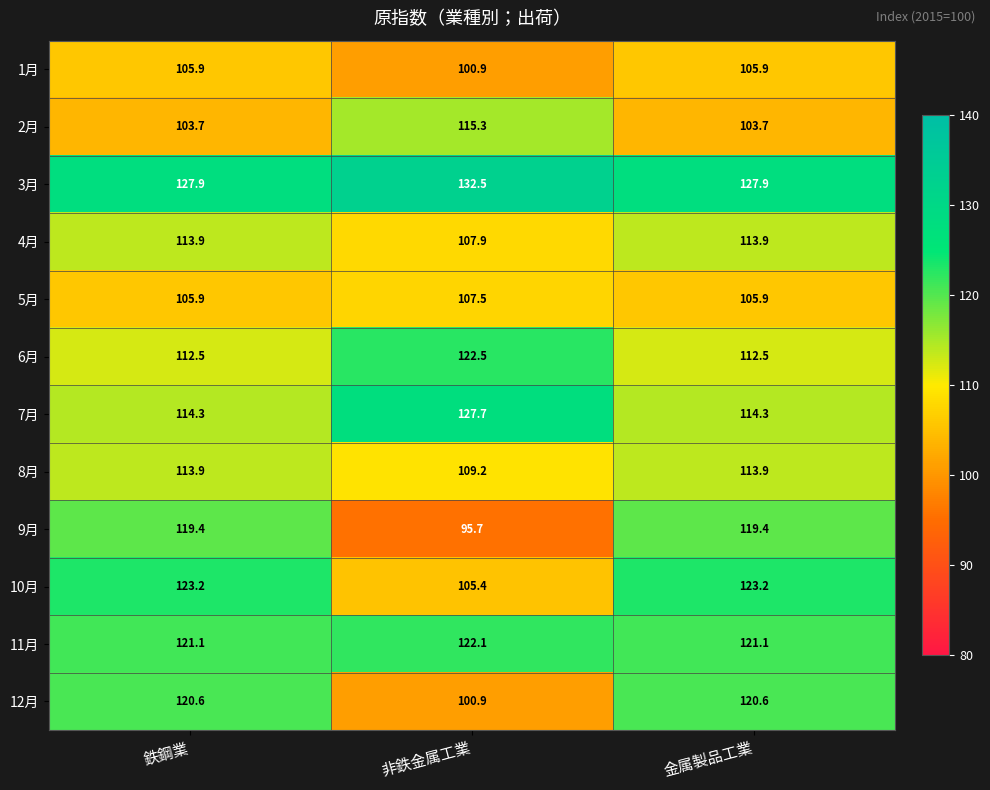

What is the average value of the 8月 series?

112.3